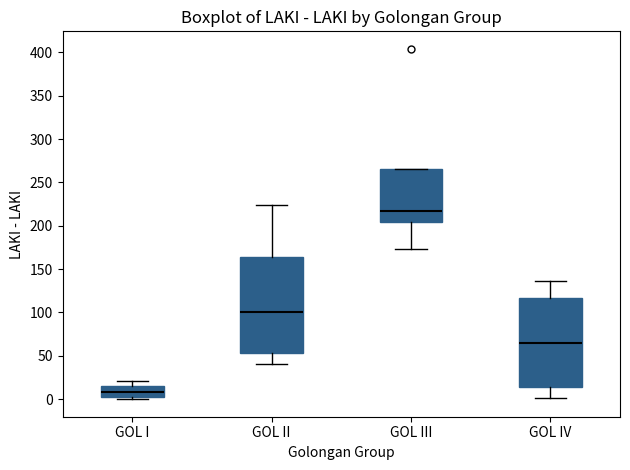

Reading left to right, read every box against the y-axis: the position of its median line, the range the box covers, and the ends of its whiskers. The values are not printed on the chart, so give them approximately, as read against the axis.

GOL I: median 10, box 0 to 15, whiskers 0 (just below the box's lower edge) to 20
GOL II: median 100, box 55 to 165, whiskers 40 to 225
GOL III: median 215, box 205 to 265, whiskers 175 to 265
GOL IV: median 65, box 15 to 115, whiskers 0 to 135